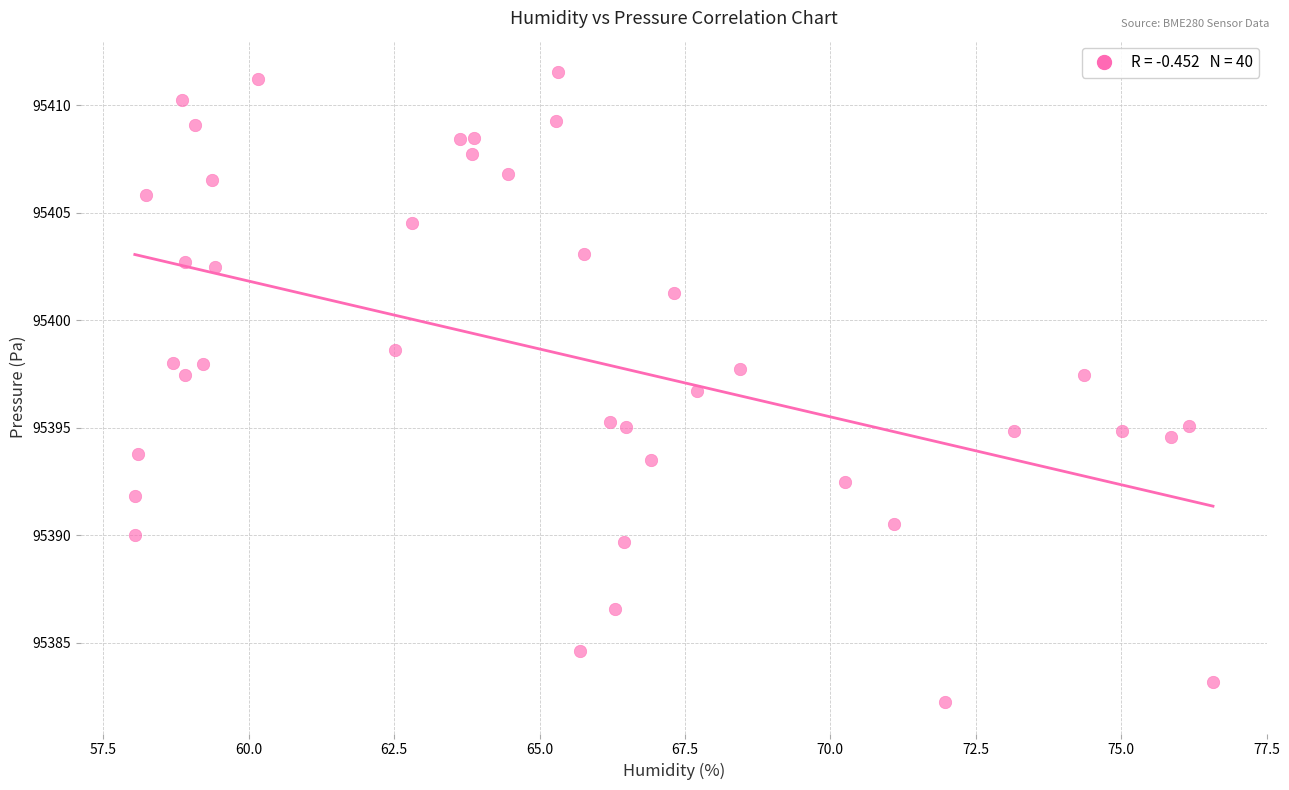

What is the range of X values (max minus min)?

18.5